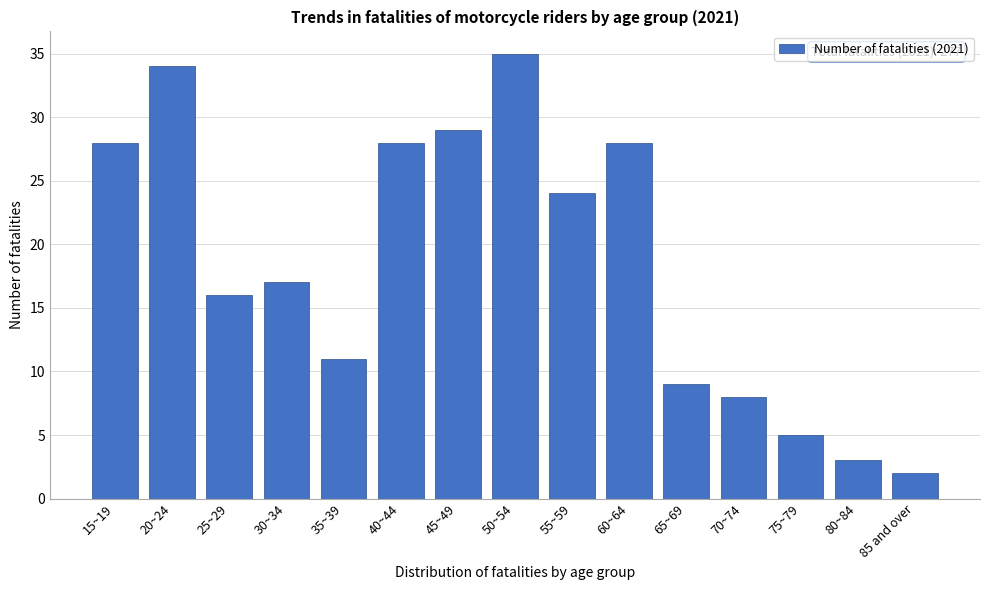

Reading left to right, list all the values displayed in this chart.

28	34	16	17	11	28	29	35	24	28	9	8	5	3	2